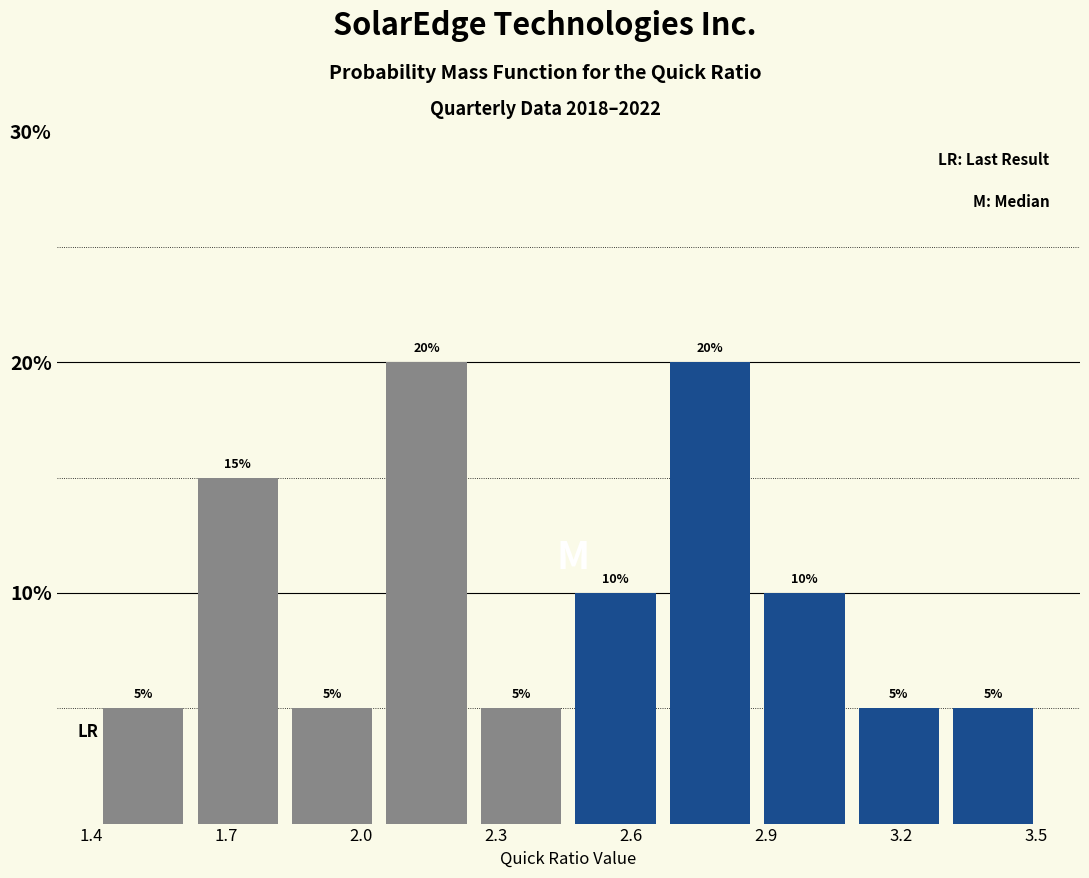

Reading left to right, transcribe this chart: for each bar, give the range it covers on the x-axis and its height. The bar edges are not printed on the chart, so give them approximately, as read against the axis.

1.41 to 1.62: 5
1.62 to 1.83: 15
1.83 to 2.04: 5
2.04 to 2.25: 20
2.25 to 2.46: 5
2.46 to 2.67: 10
2.67 to 2.88: 20
2.88 to 3.09: 10
3.09 to 3.30: 5
3.30 to 3.51: 5